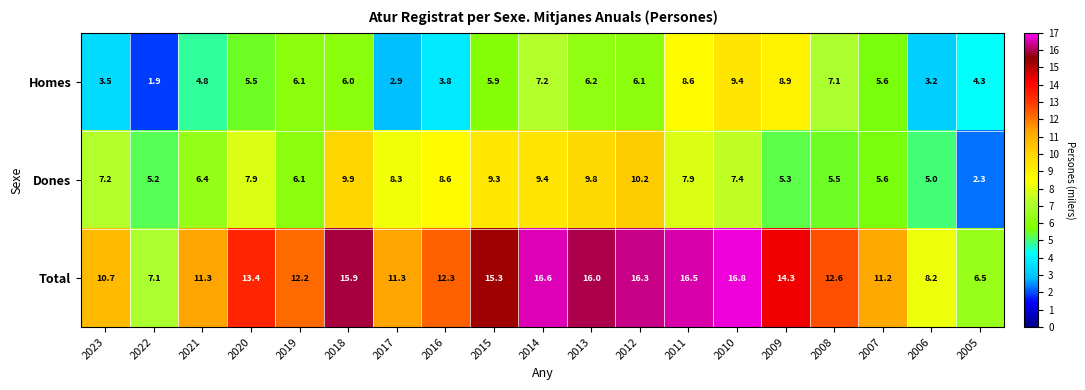

Which label corresponds to the smallest value in the chart?

2022